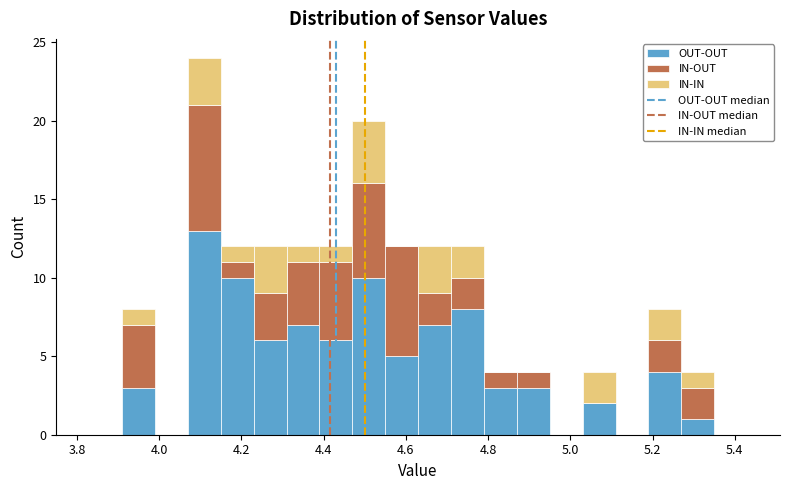

Reading left to right, transcribe this chart: for each stacked bar, give the range it covers on the x-axis and its total height. Neither the bar edges nor the heights are printed on the chart, so give them approximately, as read against the axes.

3.83 to 3.91: 0
3.91 to 3.99: 8
3.99 to 4.07: 0
4.07 to 4.15: 24
4.15 to 4.23: 12
4.23 to 4.31: 12
4.31 to 4.39: 12
4.39 to 4.47: 12
4.47 to 4.55: 20
4.55 to 4.63: 12
4.63 to 4.71: 12
4.71 to 4.79: 12
4.79 to 4.87: 4
4.87 to 4.95: 4
4.95 to 5.03: 0
5.03 to 5.11: 4
5.11 to 5.19: 0
5.19 to 5.27: 8
5.27 to 5.35: 4
5.35 to 5.43: 0